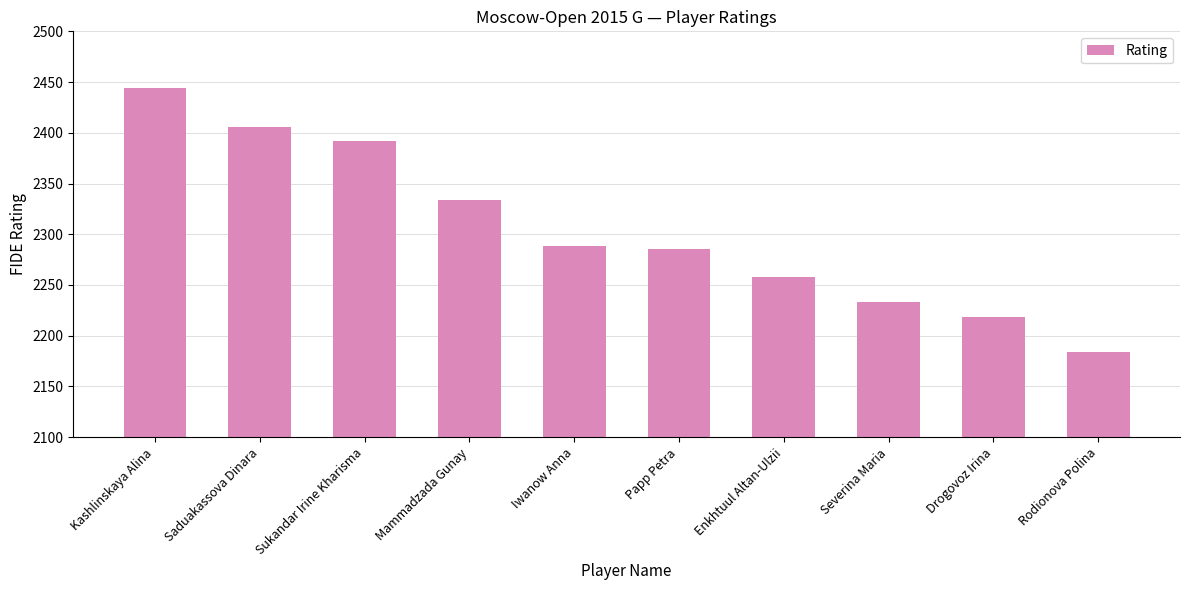

Does the chart contain stacked bars?

No